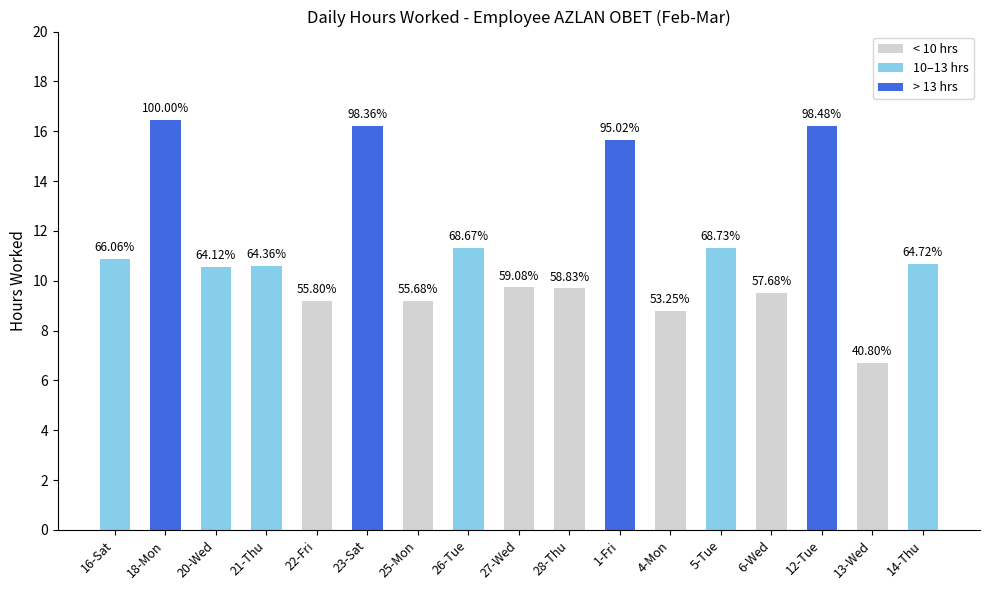

What is the smallest value displayed?

6.7